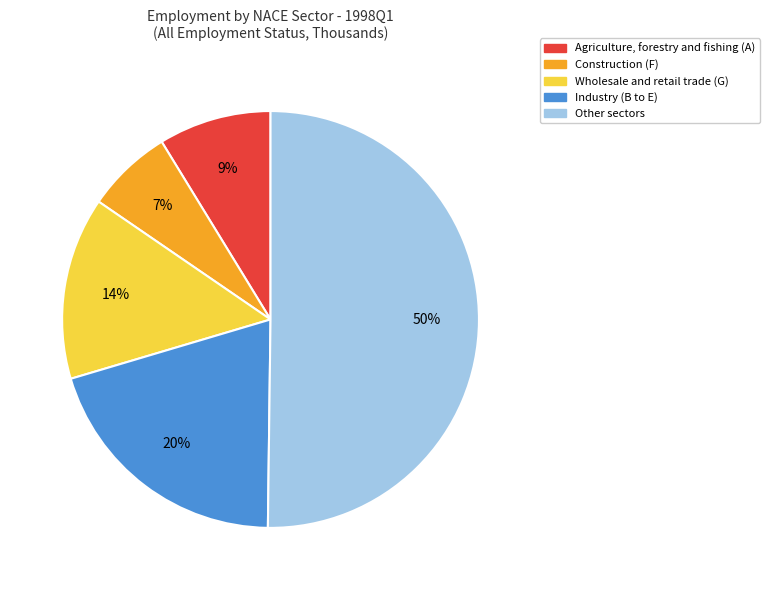

Is it true that Agriculture, forestry and fishing (A) is 9% of the pie?

True